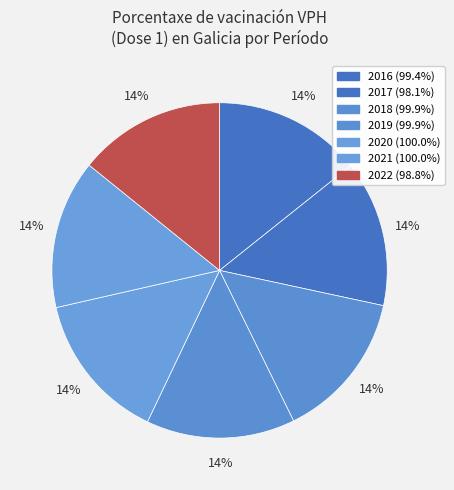

Is there a majority slice in this chart?

No